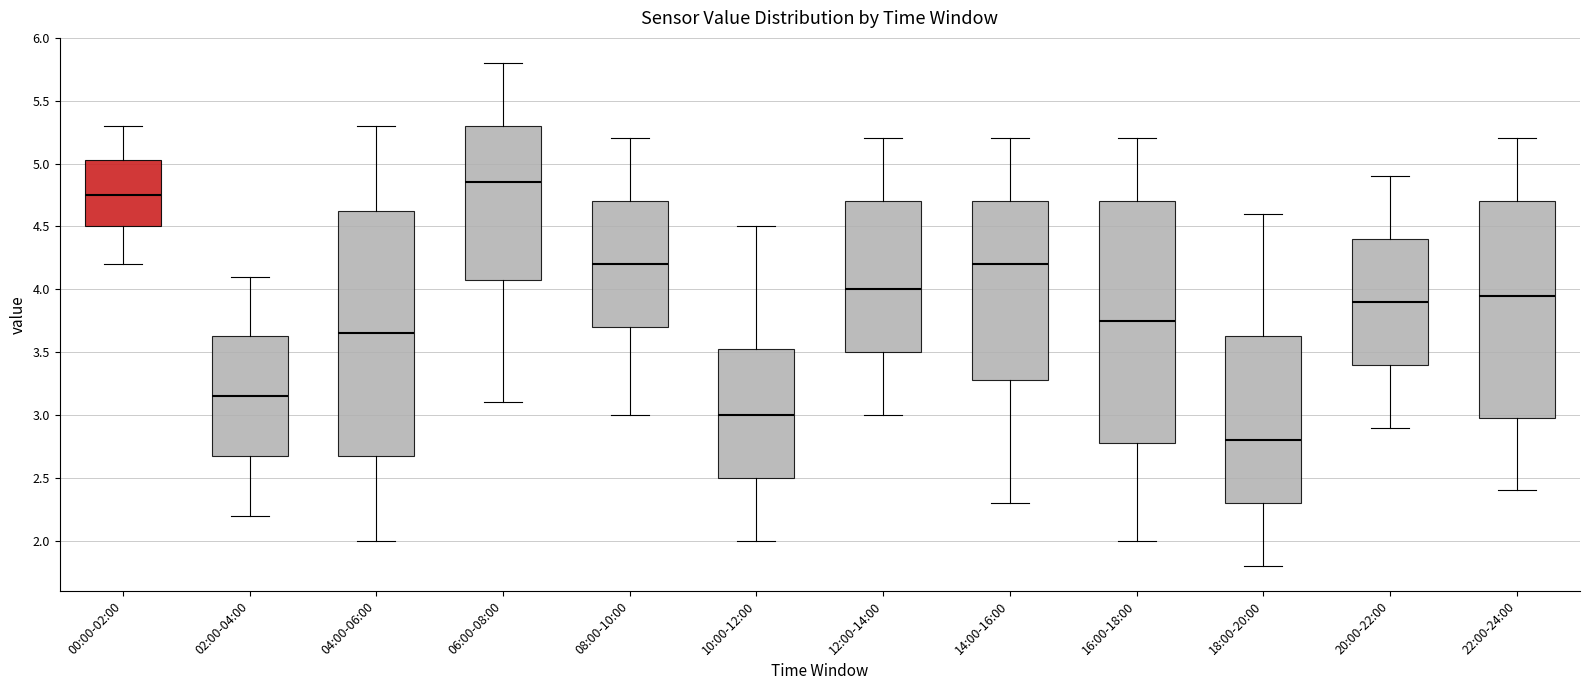

Where does the lower whisker of the box for 10:00-12:00 end on the y-axis? The values are not printed on the chart, so give them approximately, as read against the axis.

2.00